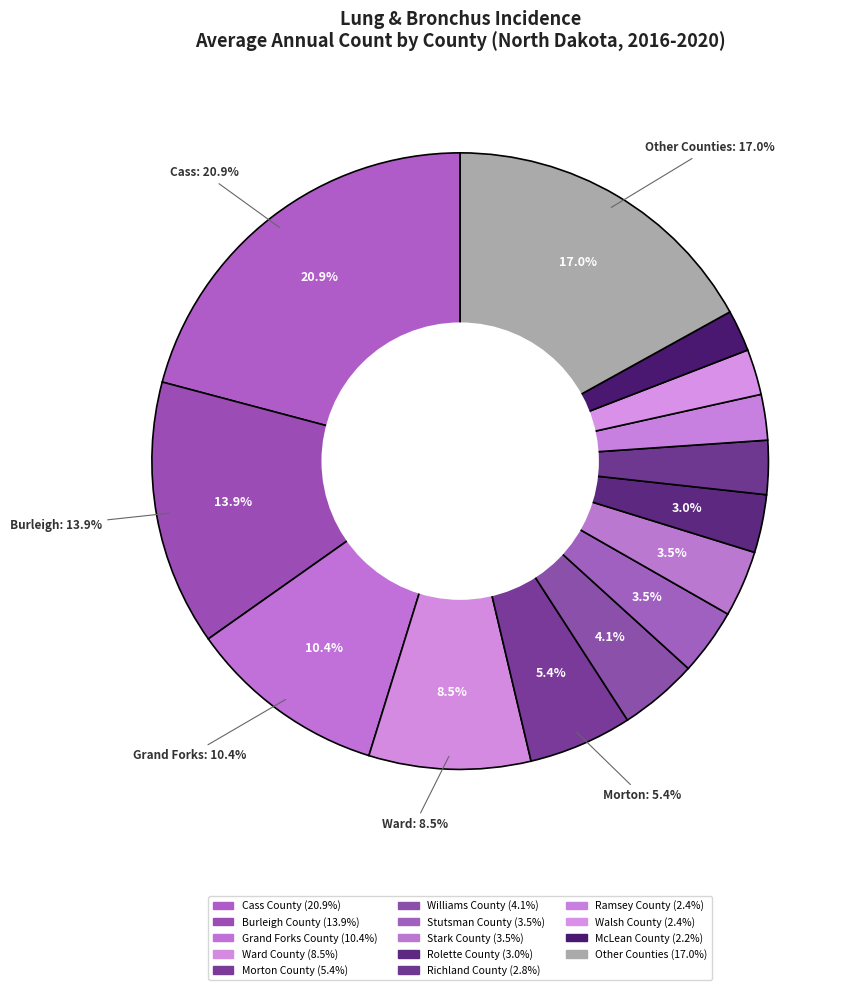

Is the sum of Richland County and Cass County greater than half?

No